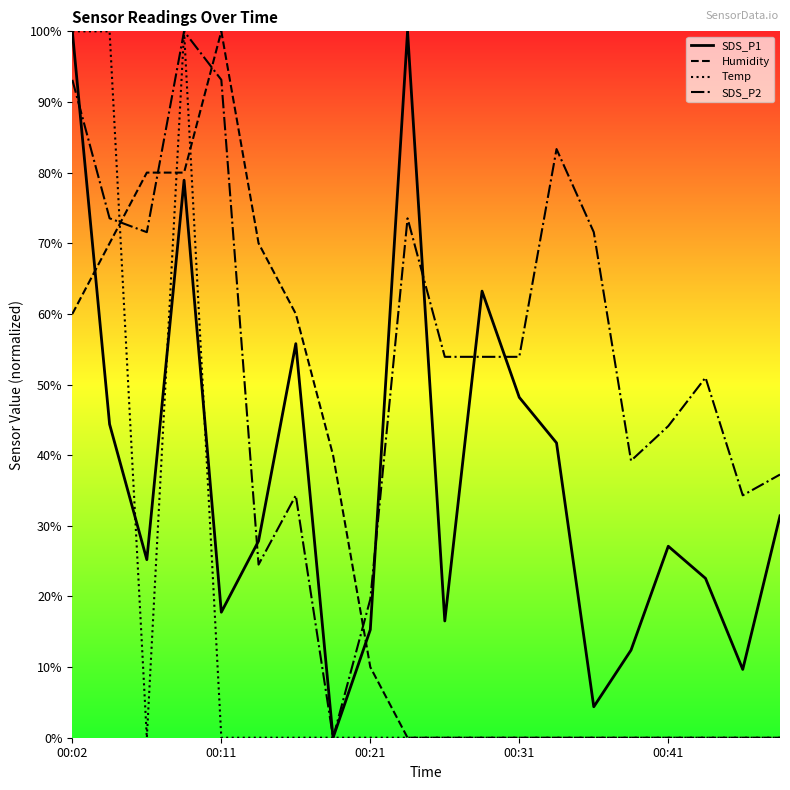

The value of SDS_P1 at 00:11 is 4.9. True or false?

False